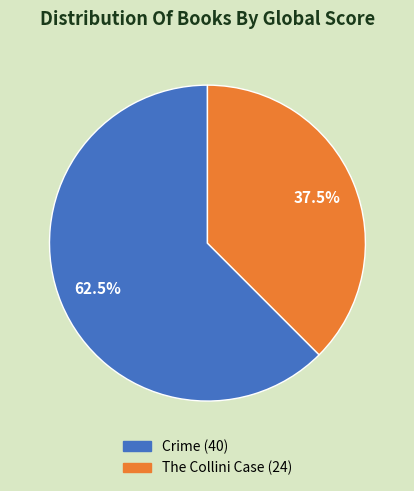

Approximately how many times larger is the value at Crime compared to The Collini Case?

1.7